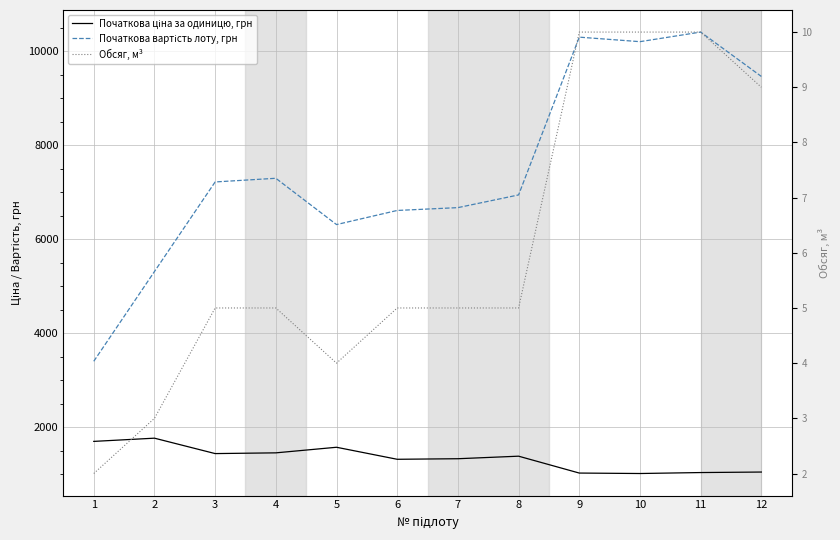

How many data points in Початкова вартість лоту, грн are less than 7218?

6